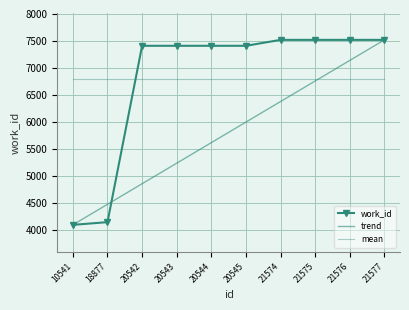

What is the maximum value for work_id?

7520.0